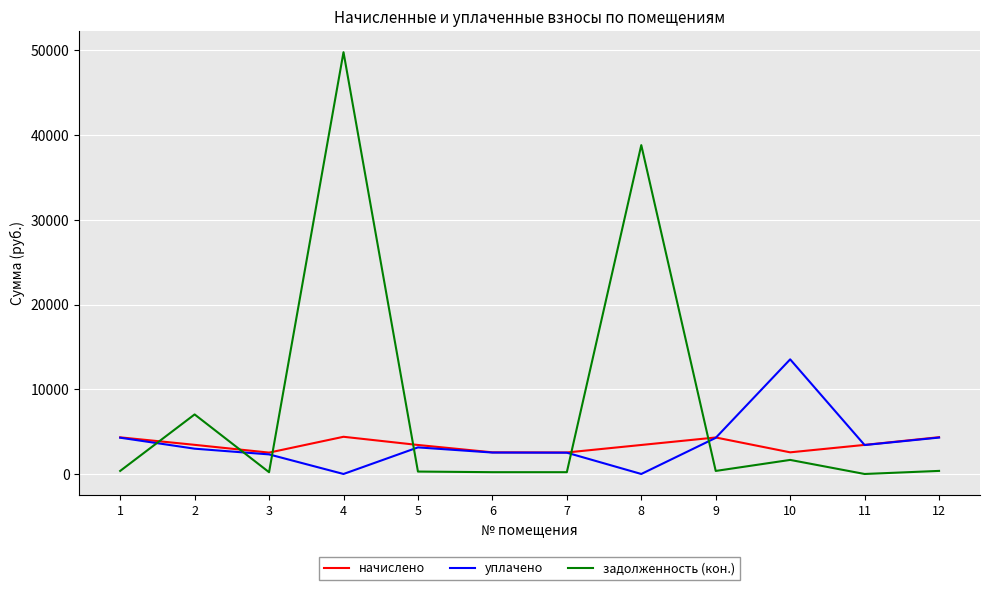

List the series in order of their peak value, highest first.

задолженность (кон.), уплачено, начислено